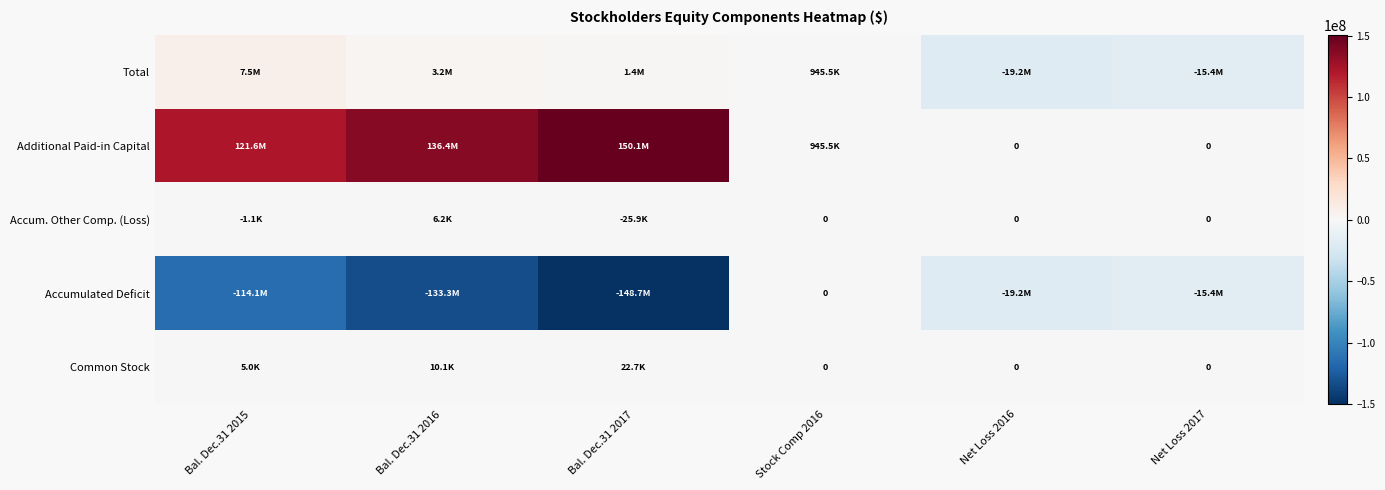

Is the value of Common Stock at Net Loss 2016 greater than the value of Accumulated Deficit at Bal. Dec.31 2015?

Yes